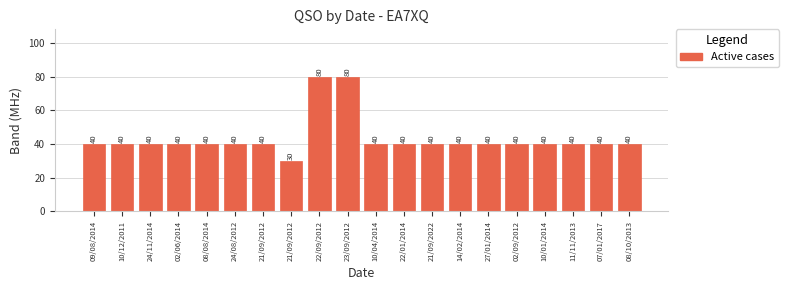

Where is the data nearest to the value 55?

09/08/2014